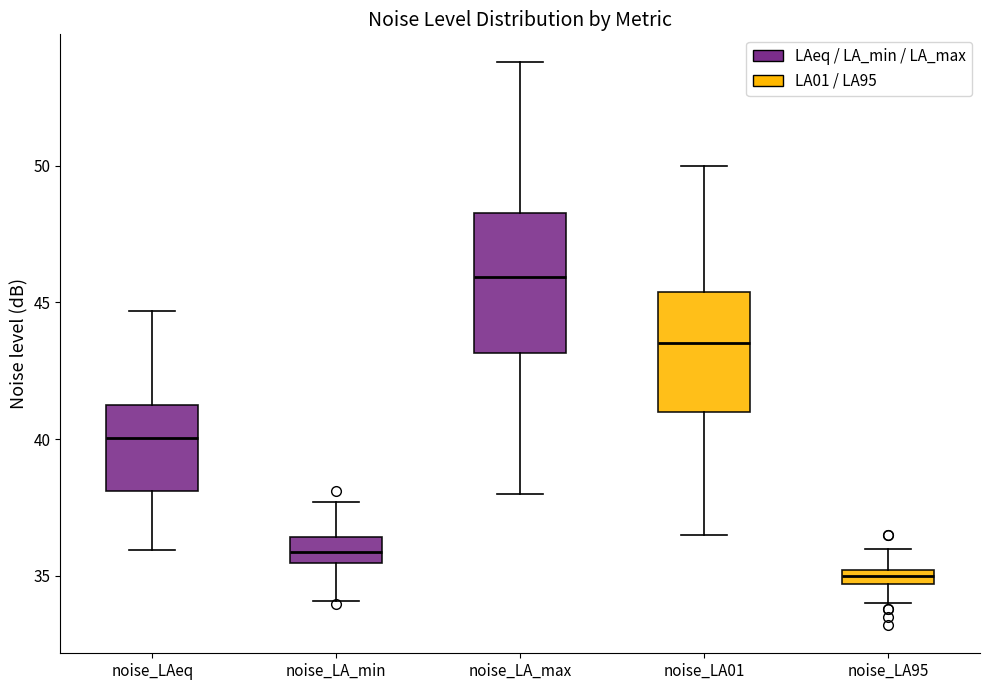

Where does the upper whisker of the box for noise_LA95 end on the y-axis? The values are not printed on the chart, so give them approximately, as read against the axis.

36.0